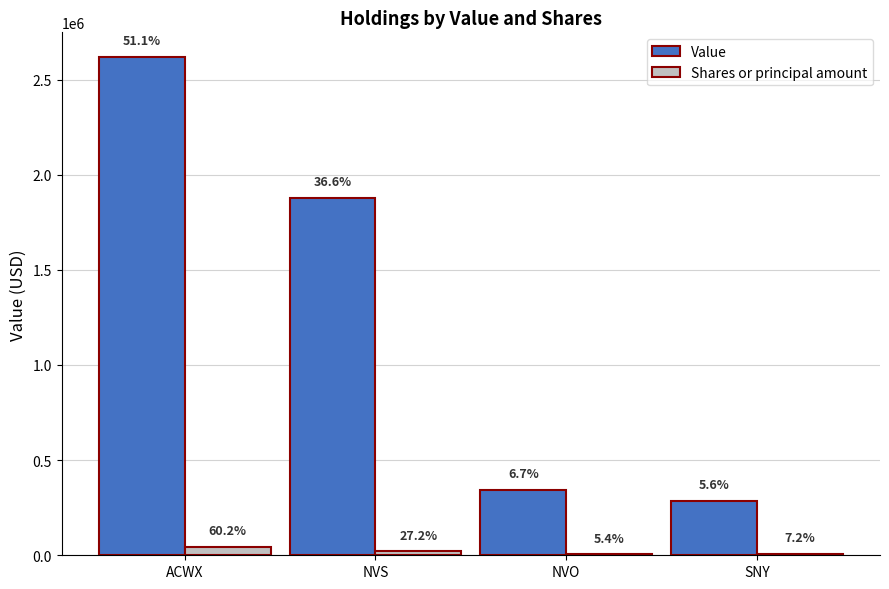

Are the bars horizontal?

No